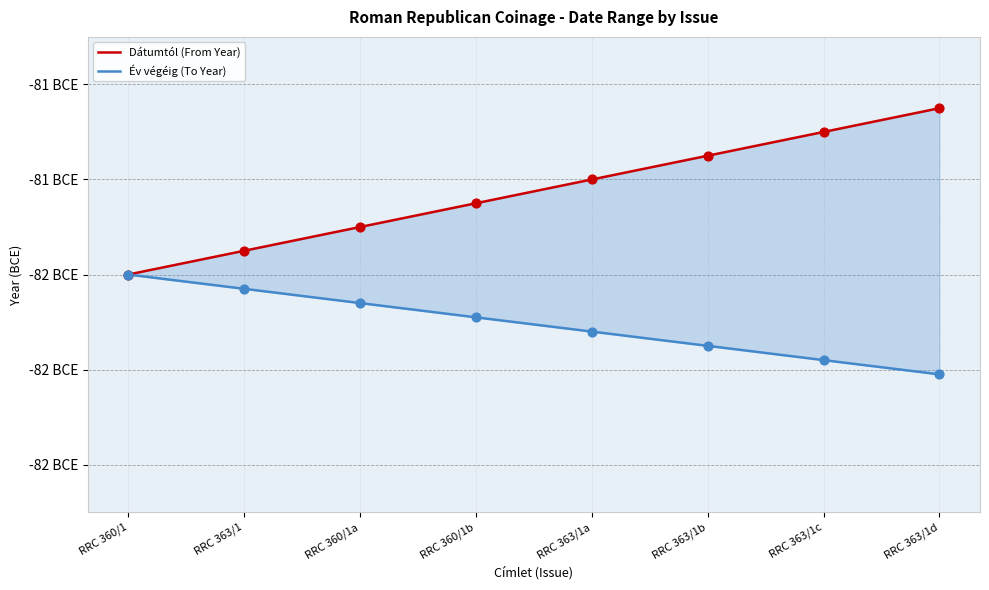

At which category is the sum across all series the highest?

RRC 363/1d